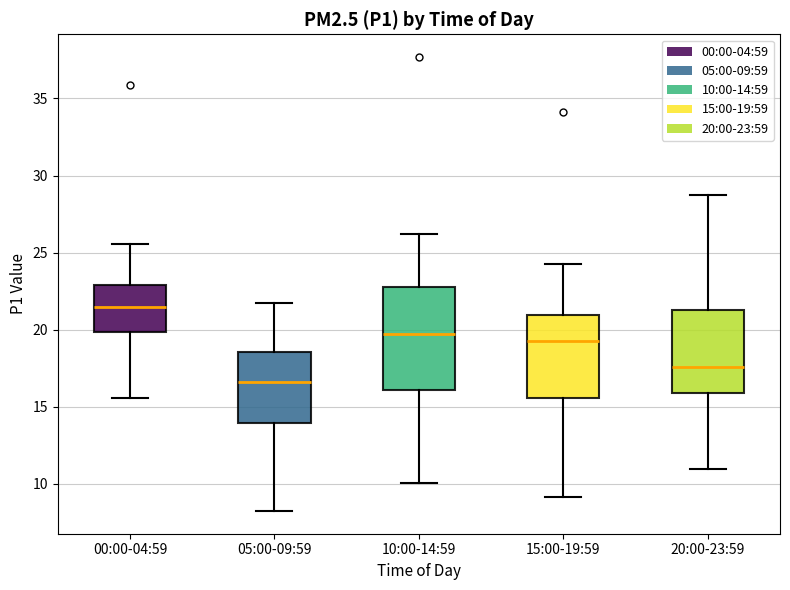

Reading left to right, transcribe this box plot: for each box, give where its median line is, the range the box spans, and where its two whiskers end, as read against the y-axis. The values are not printed on the chart, so give them approximately, as read against the axis.

00:00-04:59: median 21.5, box 20.0 to 23.0, whiskers 15.5 to 25.5
05:00-09:59: median 16.5, box 14.0 to 18.5, whiskers 8.0 to 21.5
10:00-14:59: median 19.5, box 16.0 to 23.0, whiskers 10.0 to 26.0
15:00-19:59: median 19.5, box 15.5 to 21.0, whiskers 9.0 to 24.5
20:00-23:59: median 17.5, box 16.0 to 21.5, whiskers 11.0 to 28.5